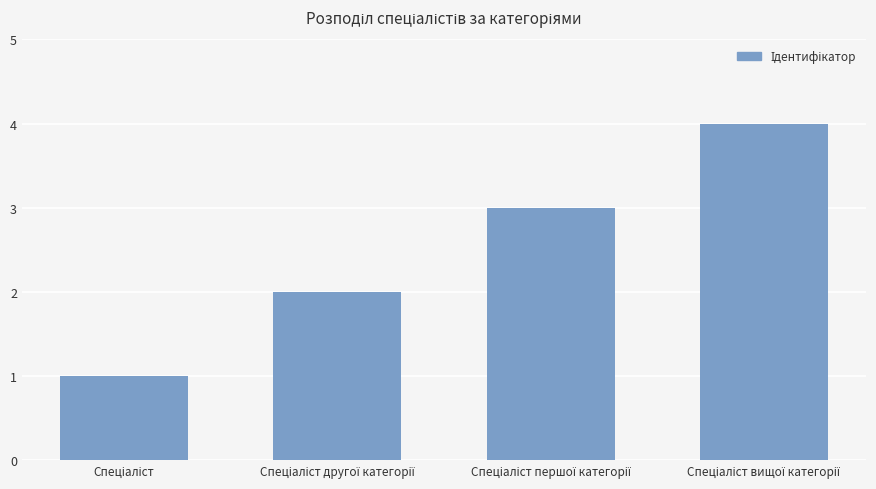

What is the difference between the maximum and minimum values?

3